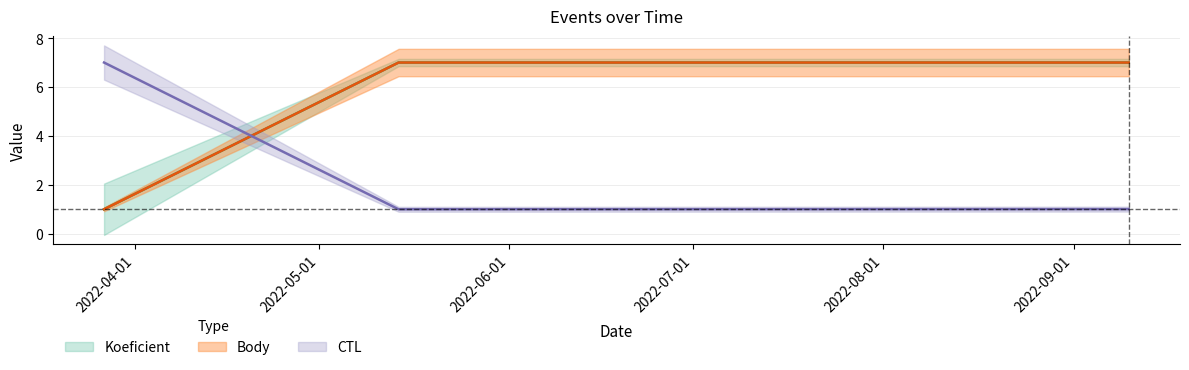

What is the label of the 2nd point from the left?

2022-05-14